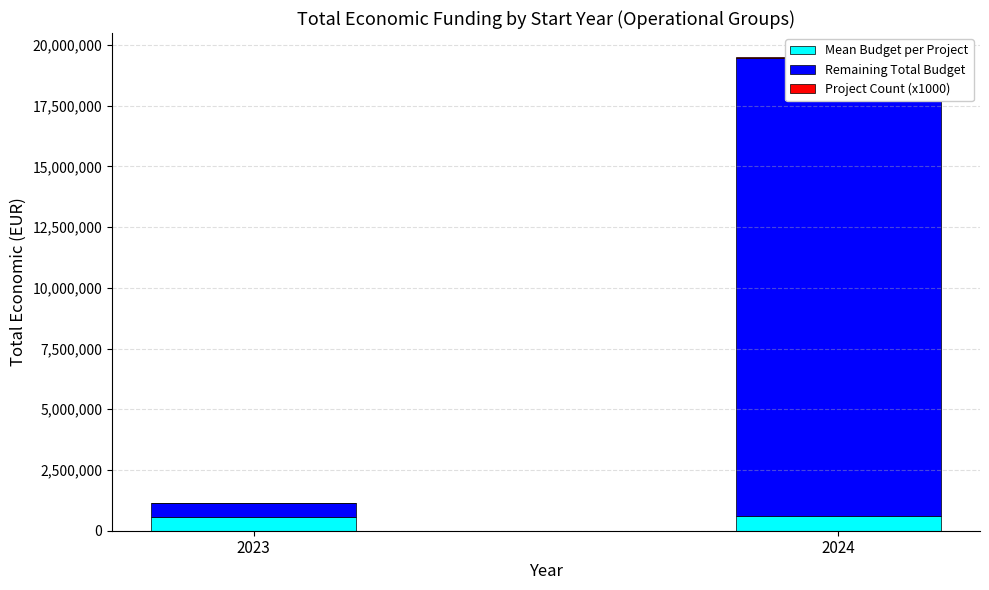

How many Remaining Total Budget values are between 575053 and 18887940?

2